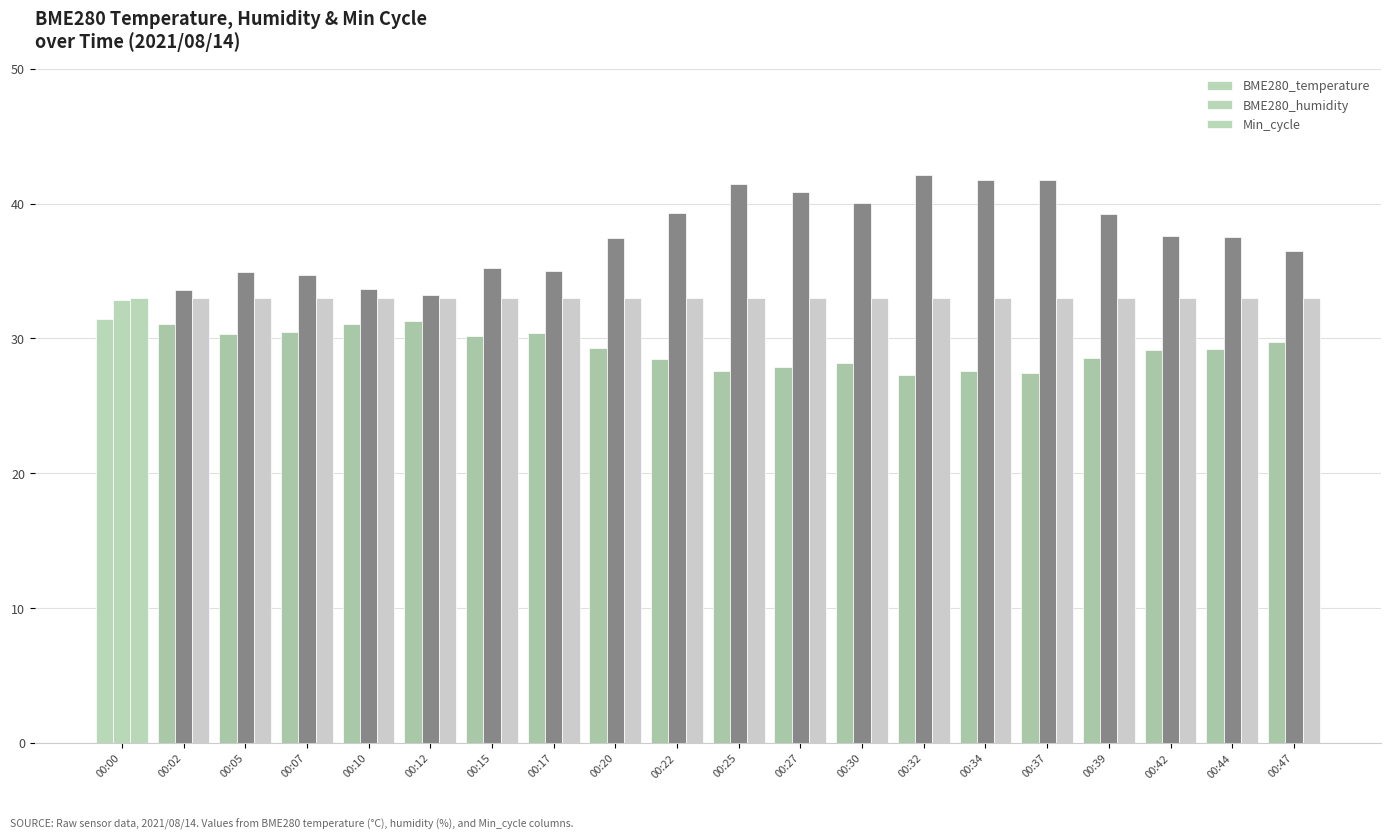

Read the BME280_humidity value at 00:25.

41.5